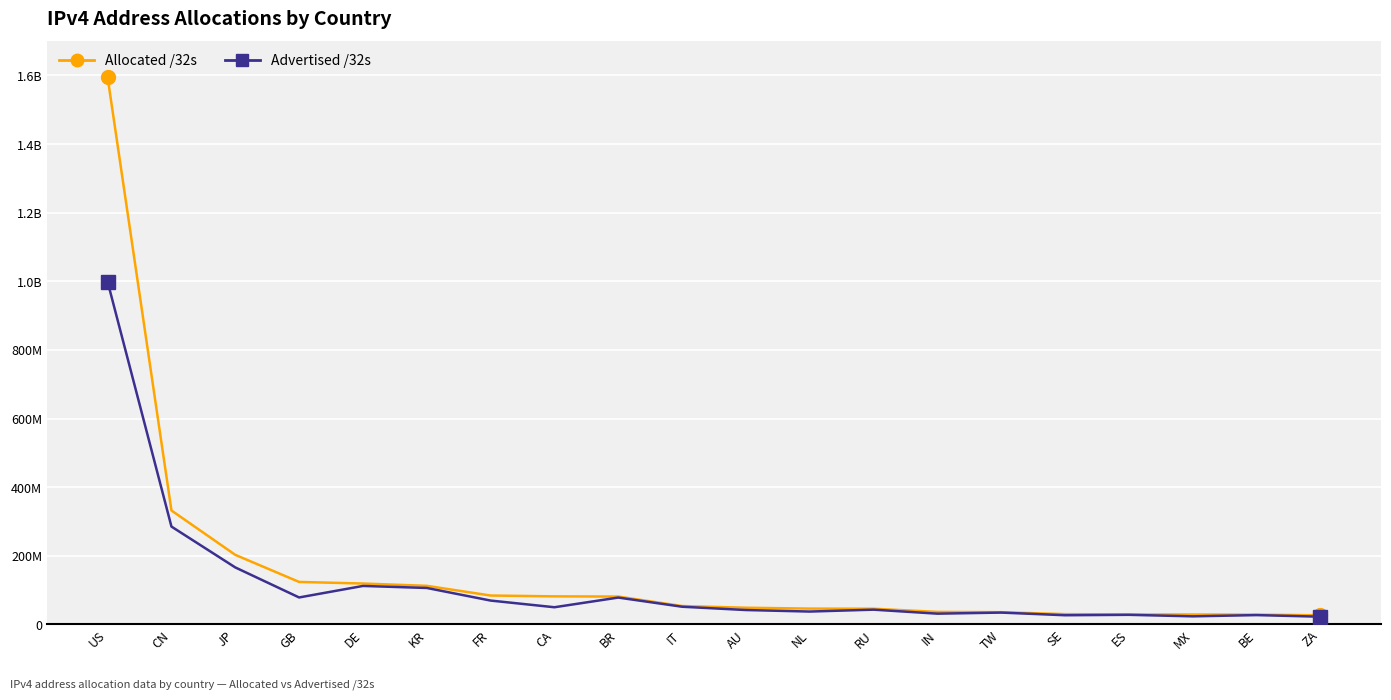

True or false: Advertised /32s has a value of 34344448 at TW.

True